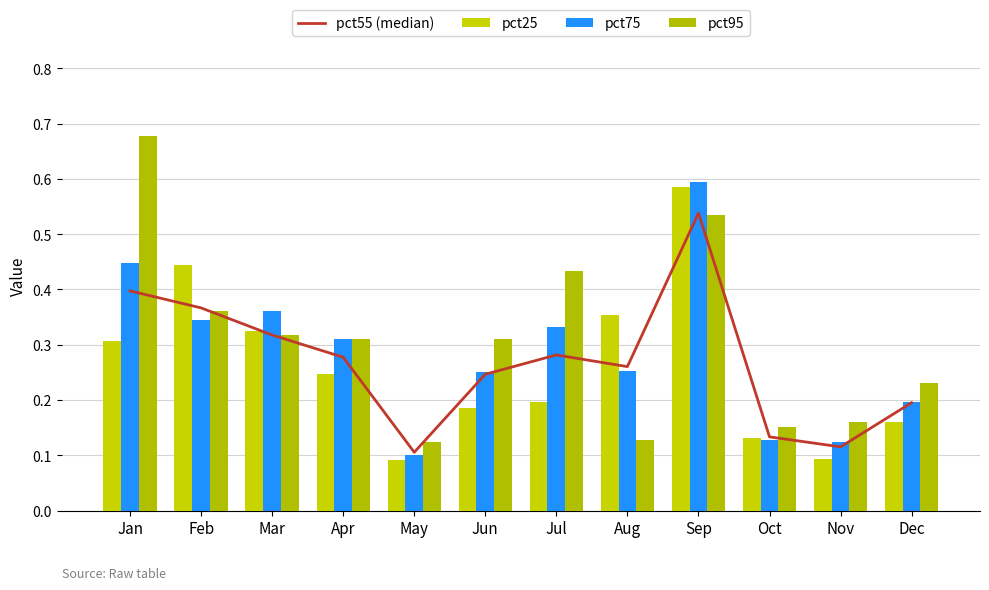

What is the average value of the pct25 series?

0.3